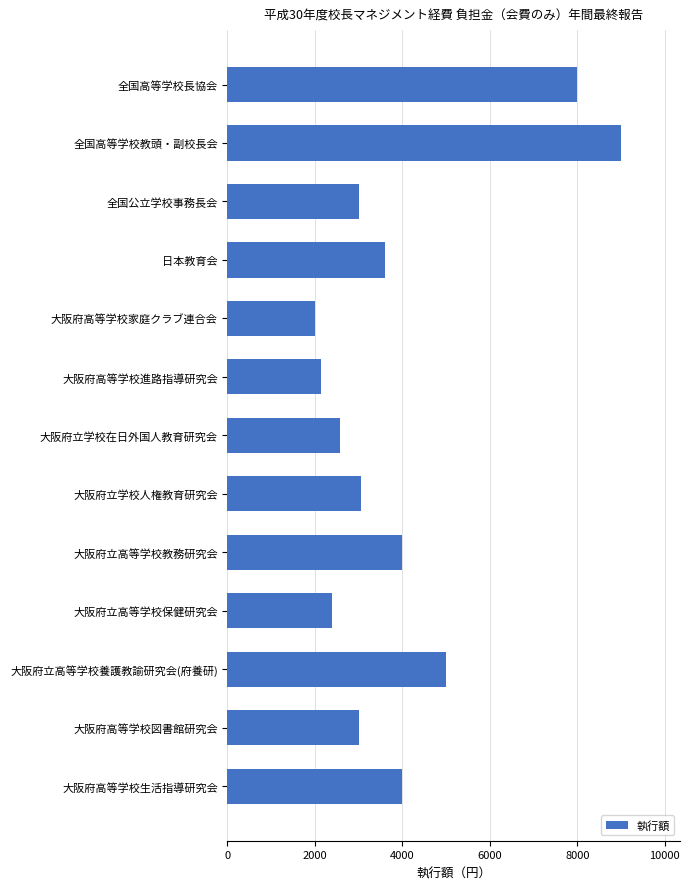

The chart shows a value of 3000 at 大阪府高等学校図書館研究会. True or false?

True